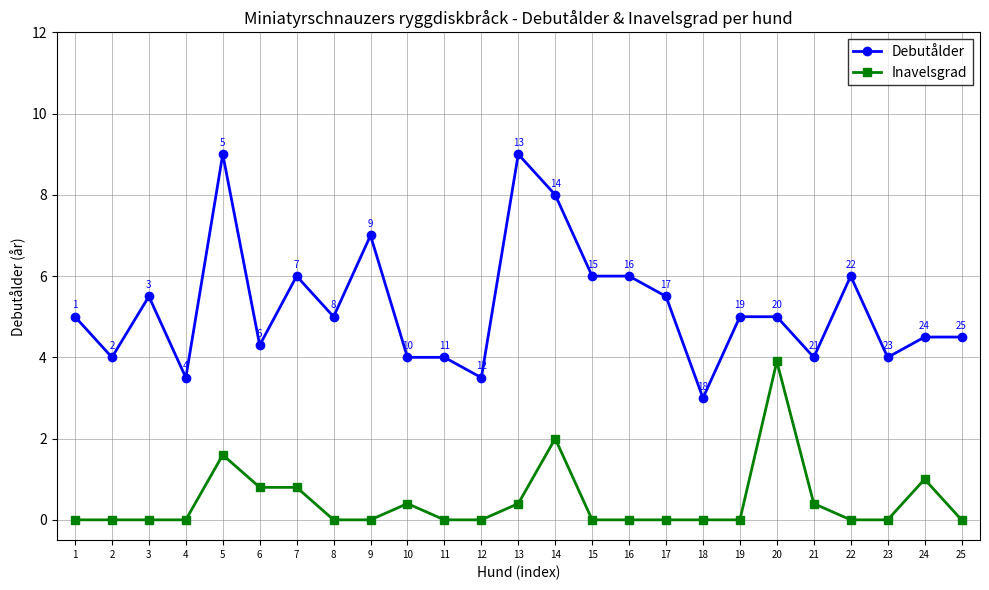

What is the value of the Debutålder point at the 20th from the left?

5.0